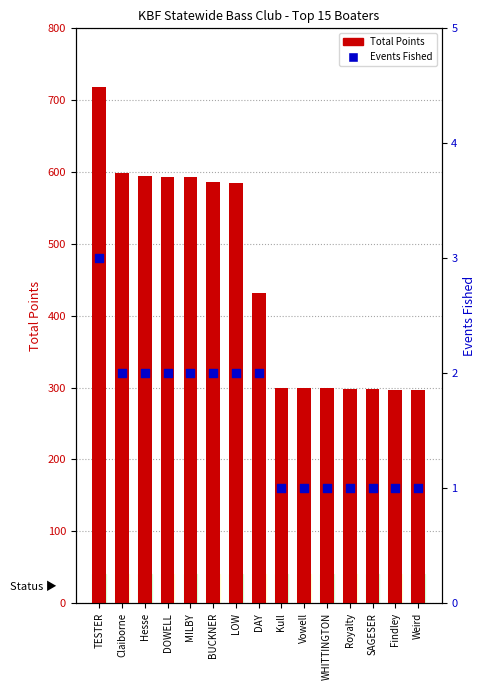

At how many categories does at least one series exceed 495?

7